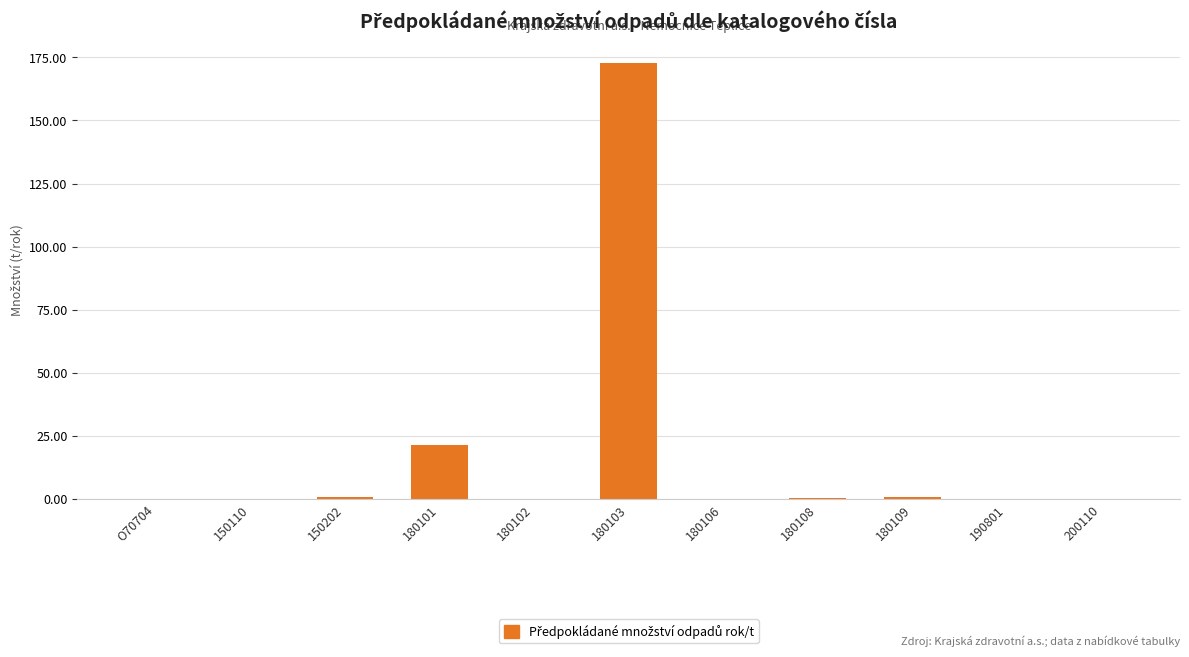

What is the sum of all values?

195.7